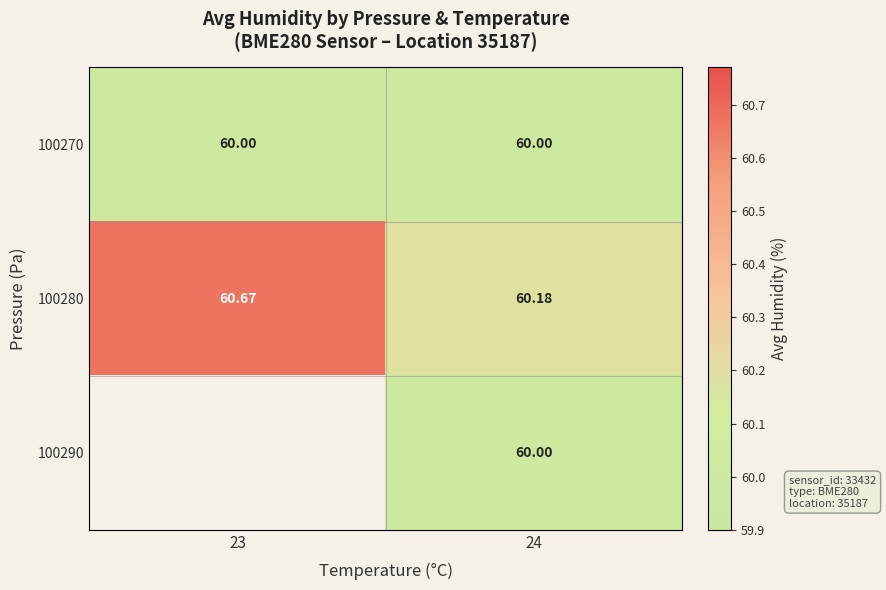

The value of 100280 at 23 is 60.7. True or false?

True